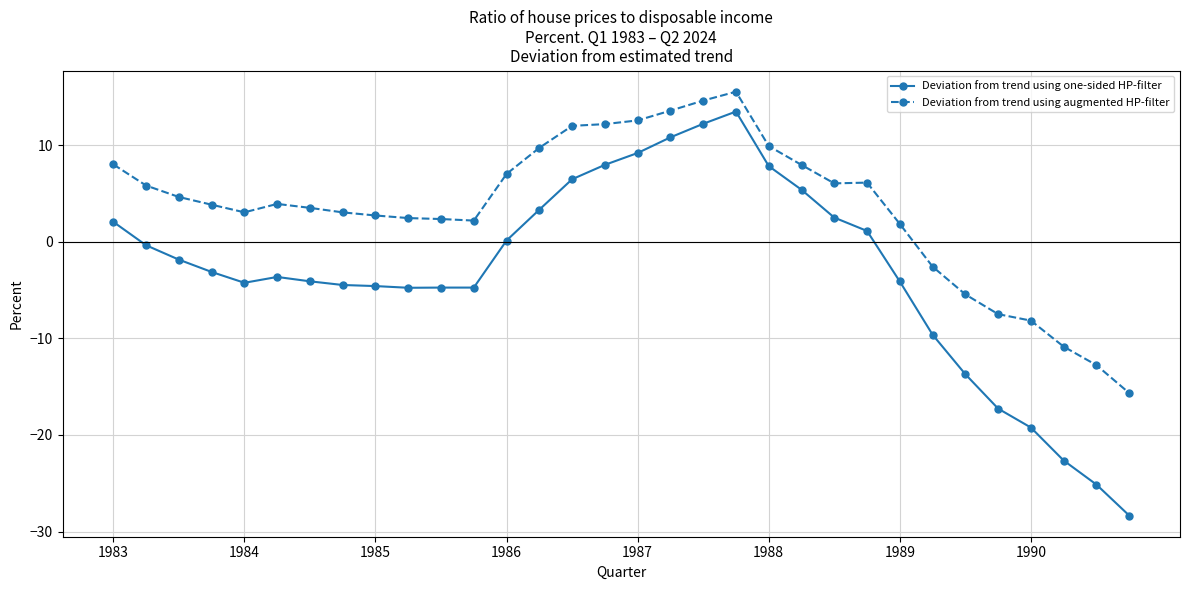

What is the minimum value for Deviation from trend using augmented HP-filter?

-15.7